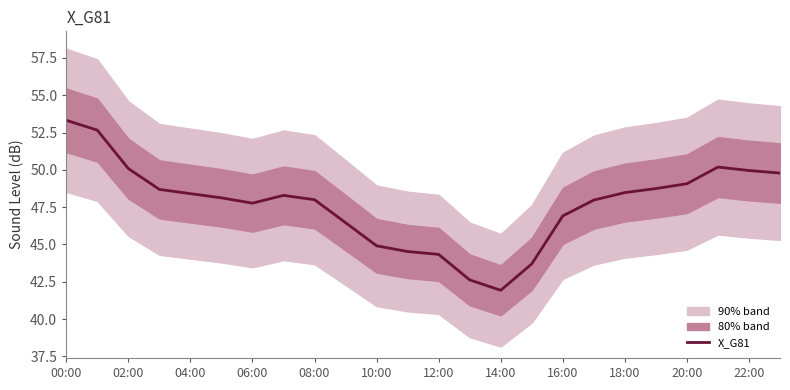

Is it true that X_G81 equals 27.6 at 02:00?

False